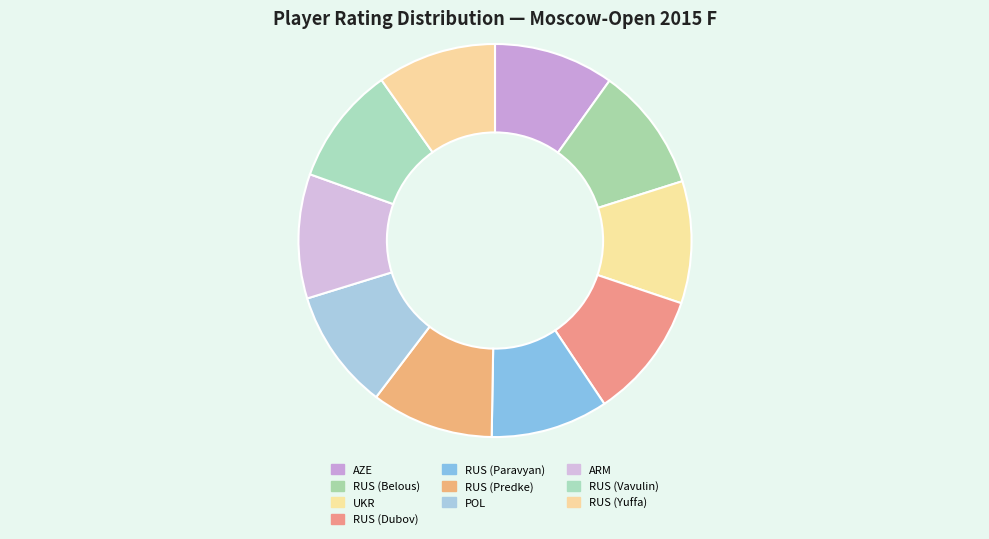

To the nearest percent, what is the average slice percentage?

10%